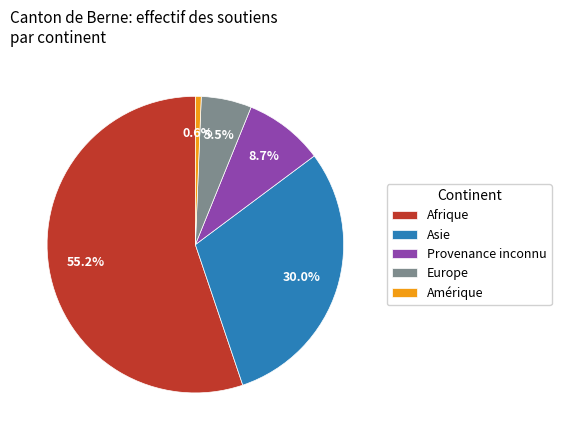

How much of the chart is everything except Europe?

94.5%